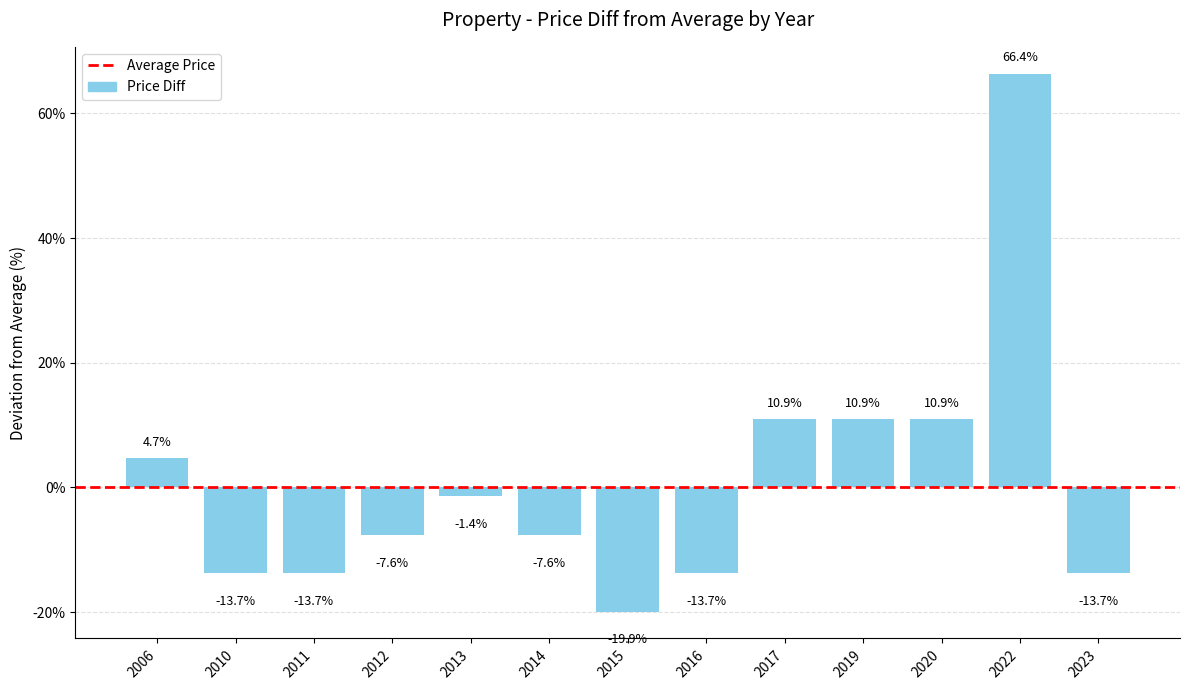

The chart shows a value of -26.0 at 2015. True or false?

False